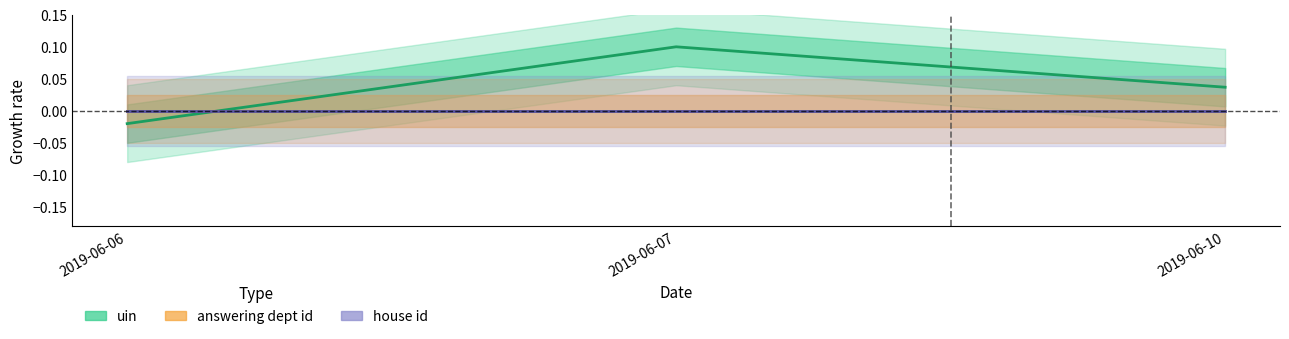

The value of uin at 2019-06-06 is -0.0. True or false?

True